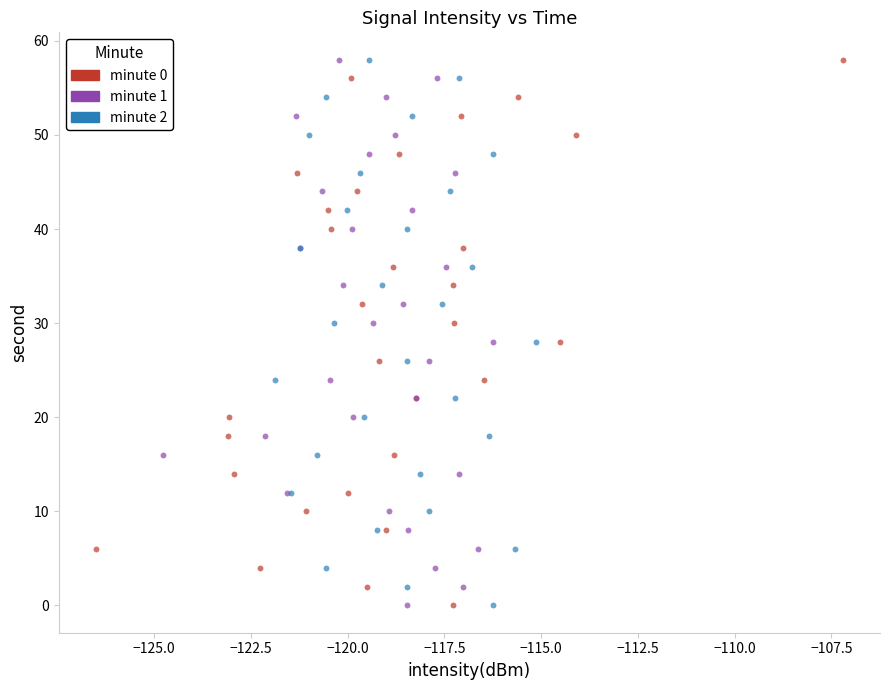

What are all the series names shown in the legend?

minute 0, minute 1, minute 2